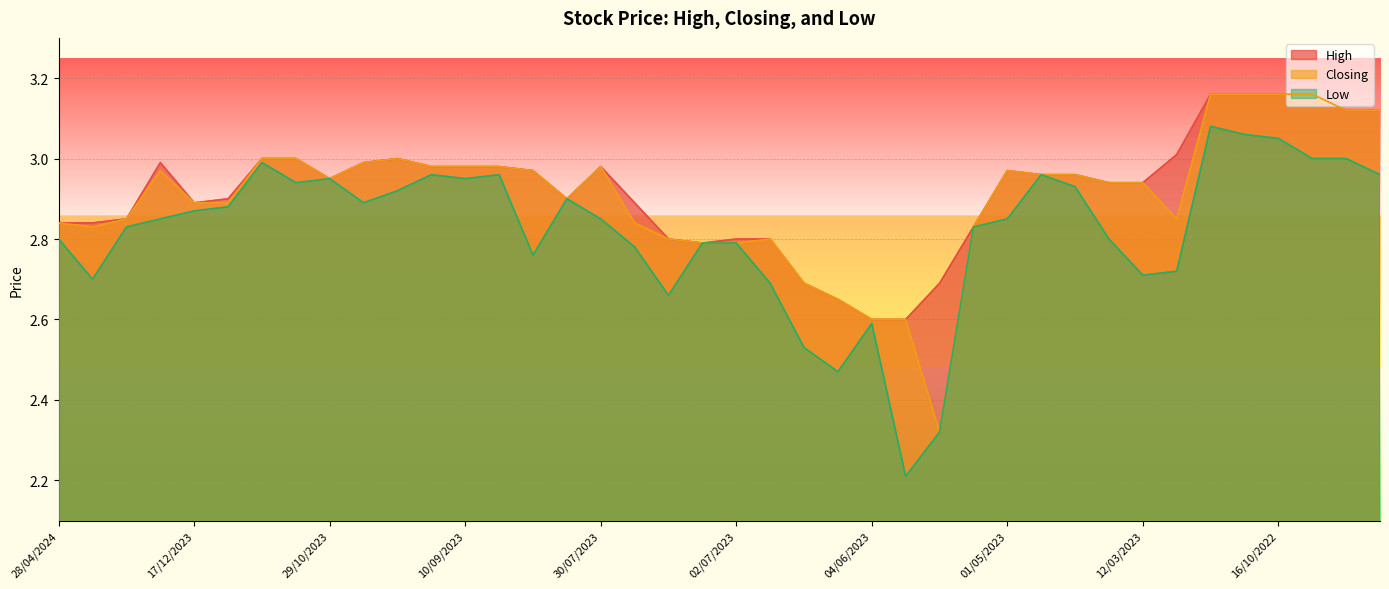

True or false: Low and Closing intersect in this chart.

False